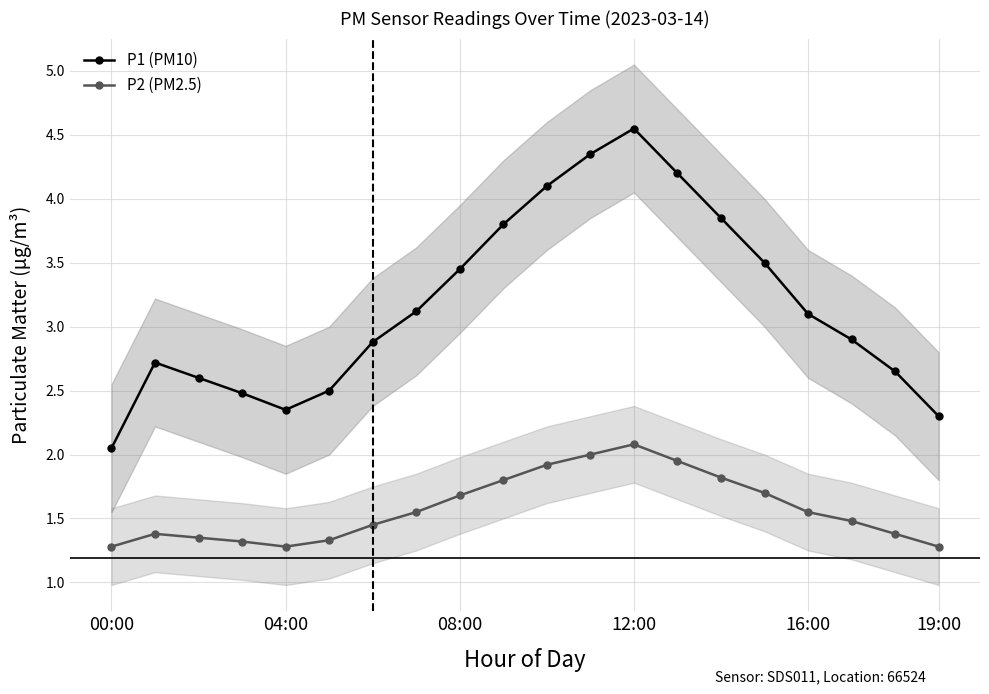

The P1 (PM10) series shows 4.1 at 10. True or false?

True